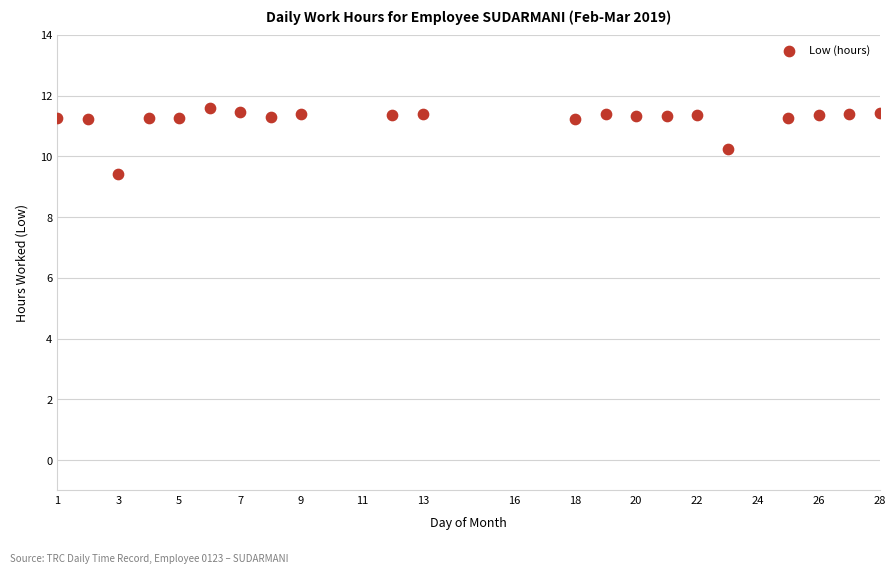

What Y value in the scatter plot is closest to 10?

10.2